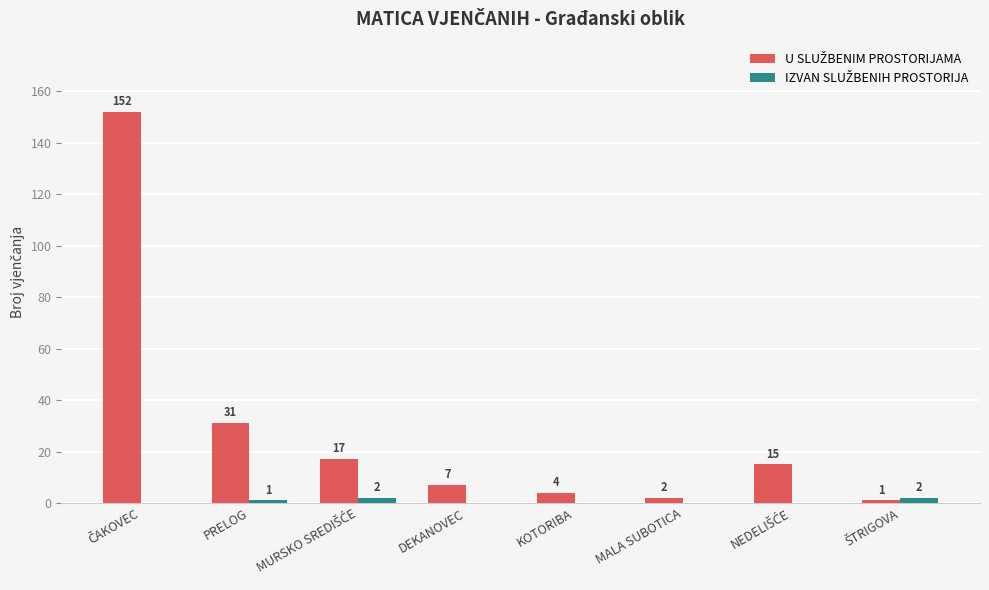

What is the greatest value displayed?

152